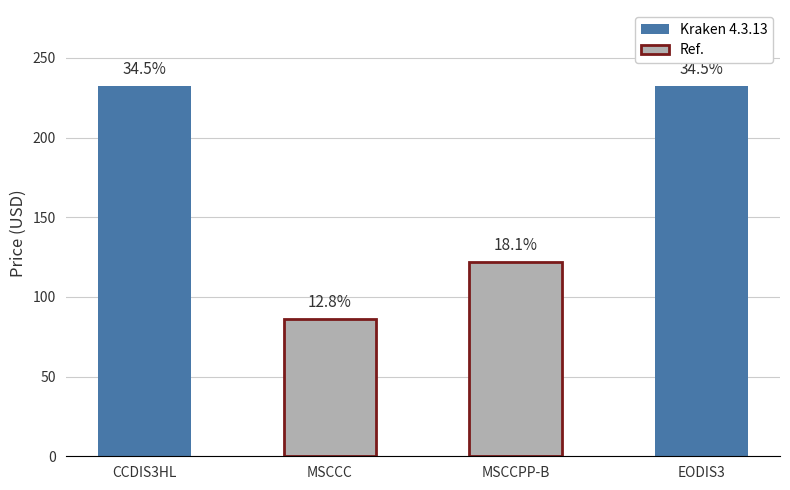

What is the value of the 2nd bar from the left?

86.2